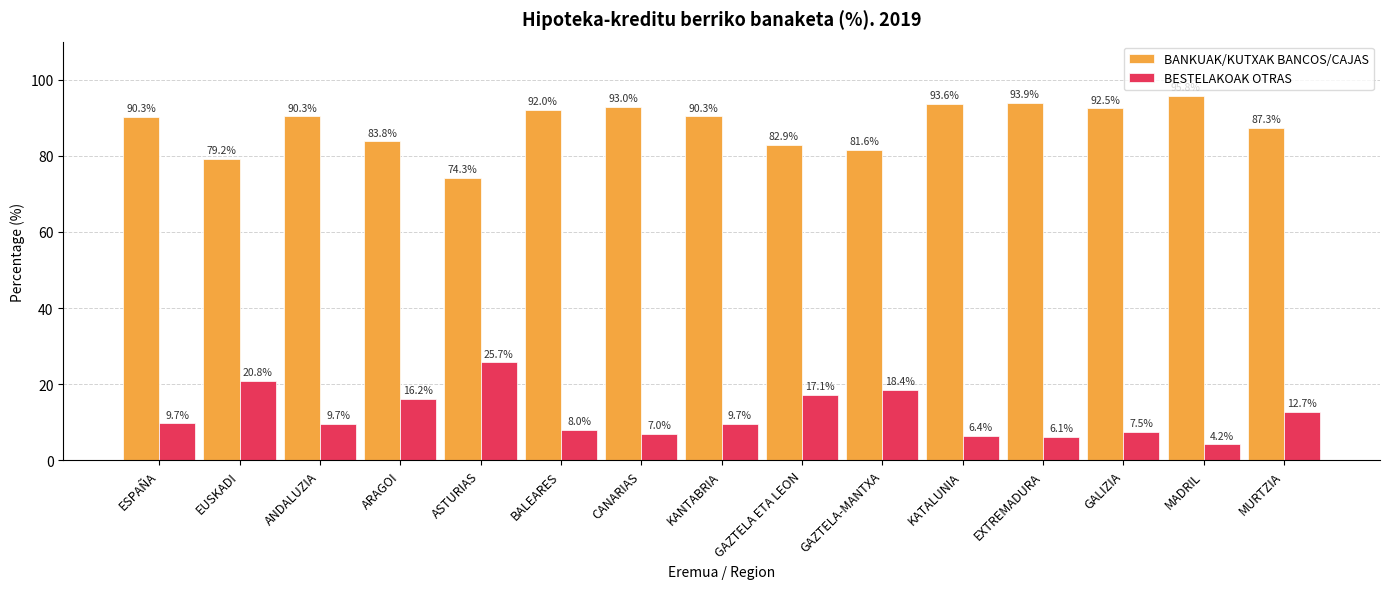

Are the bars horizontal?

No